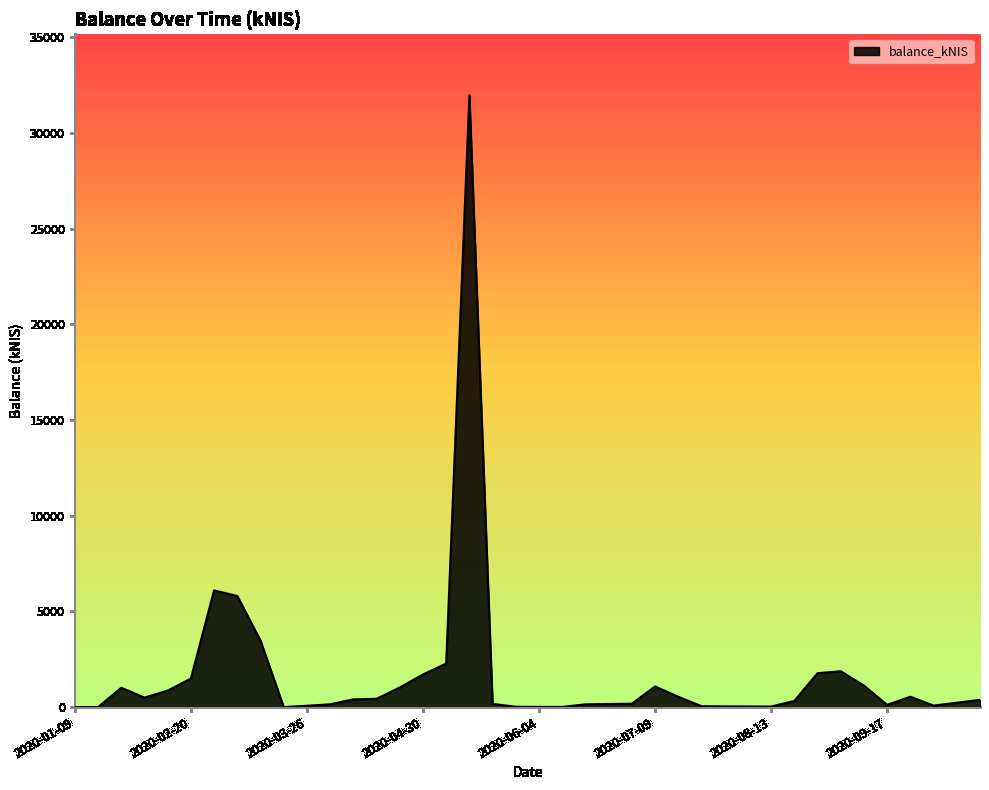

What is the greatest value displayed?

31976.5